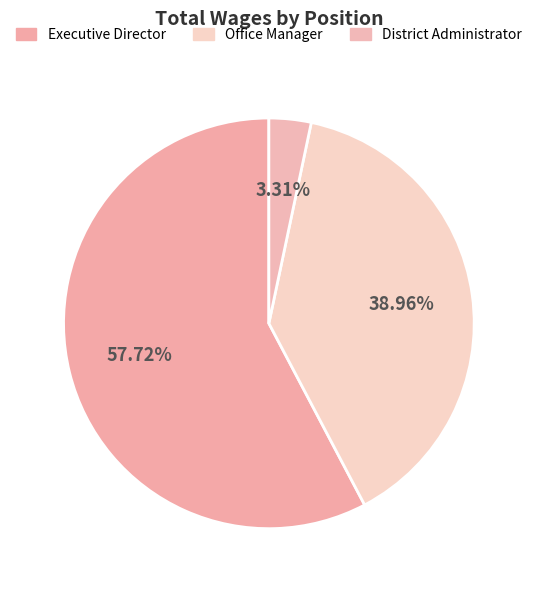

The Executive Director slice represents 71% of the pie. True or false?

False